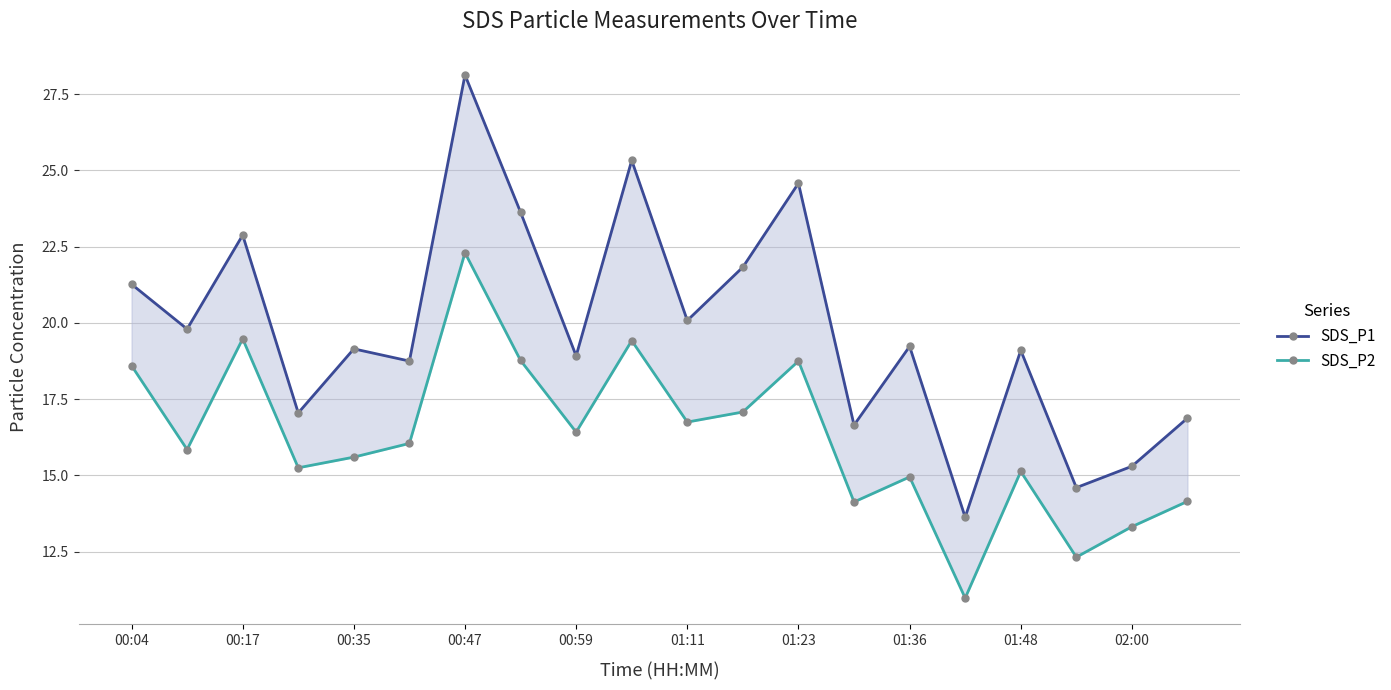

Does the chart display data point markers on the line(s)?

Yes